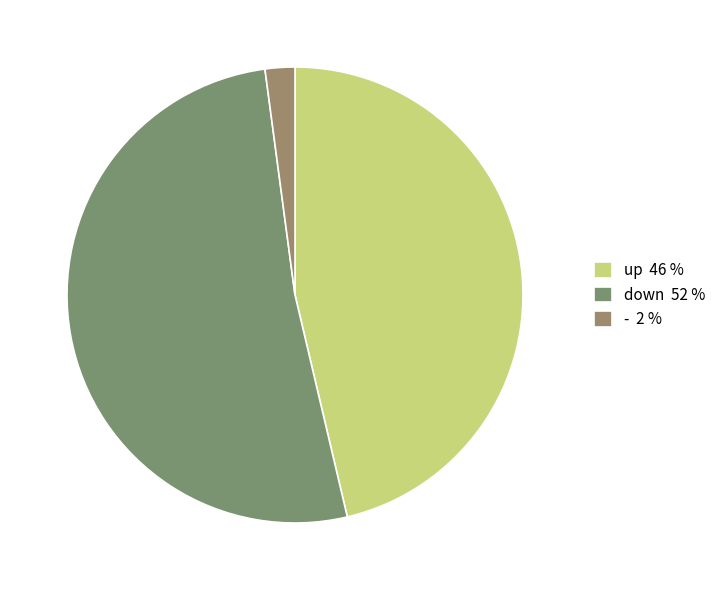

What is the majority slice?

down